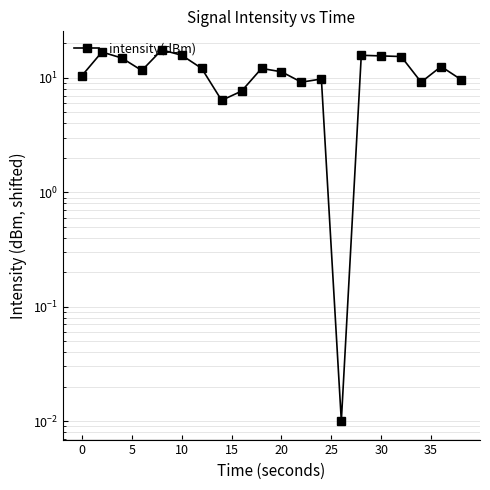

What is the greatest value displayed?

17.6